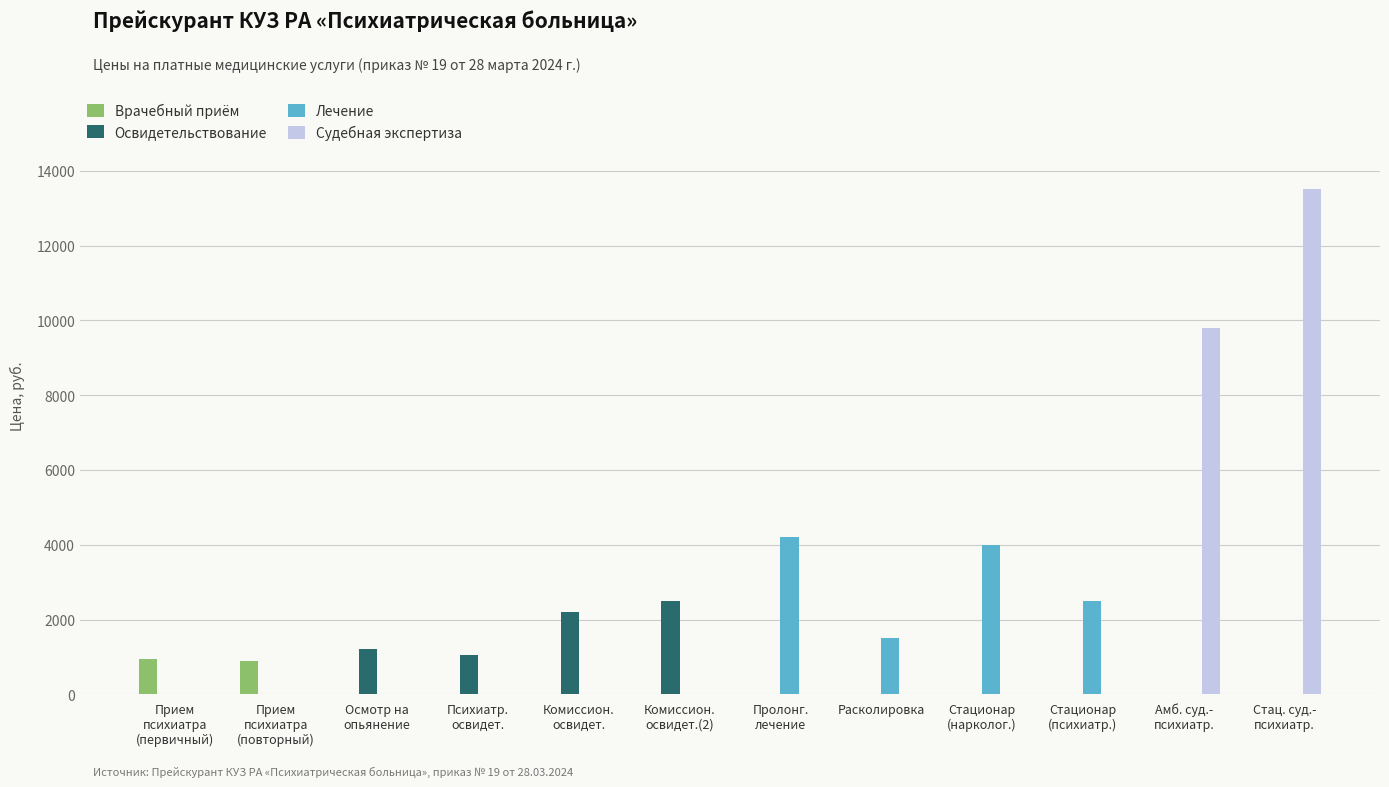

The value of Врачебный приём at Расколировка is 0. True or false?

True